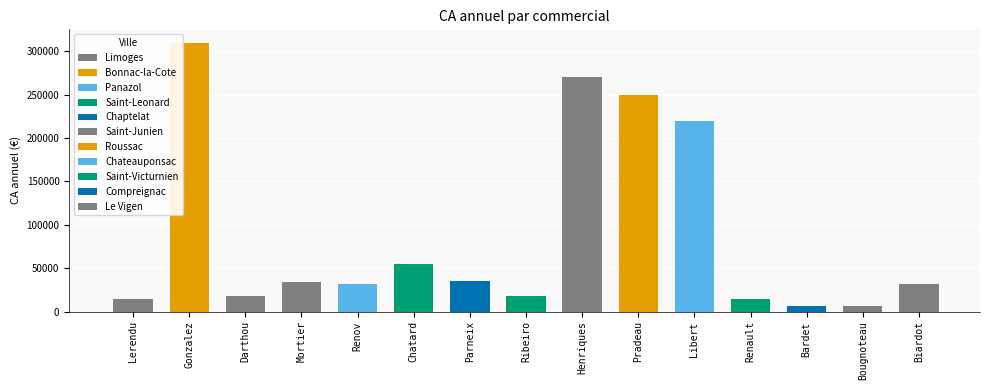

How many data points does each series have?

15